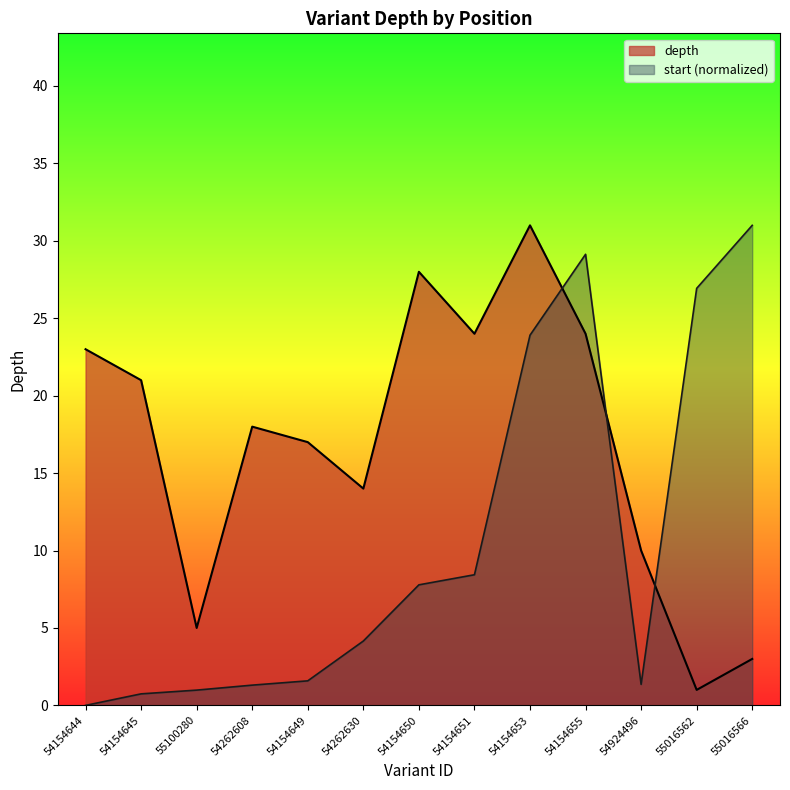

The value of start at 55016566 is 14.2. True or false?

False